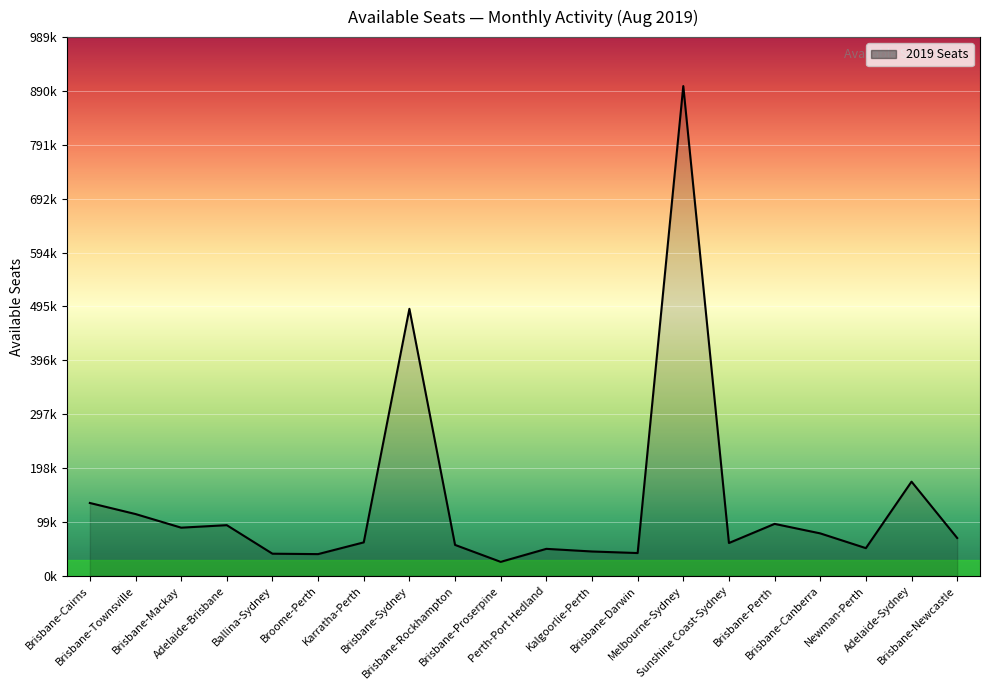

Does the chart have visible grid lines?

Yes